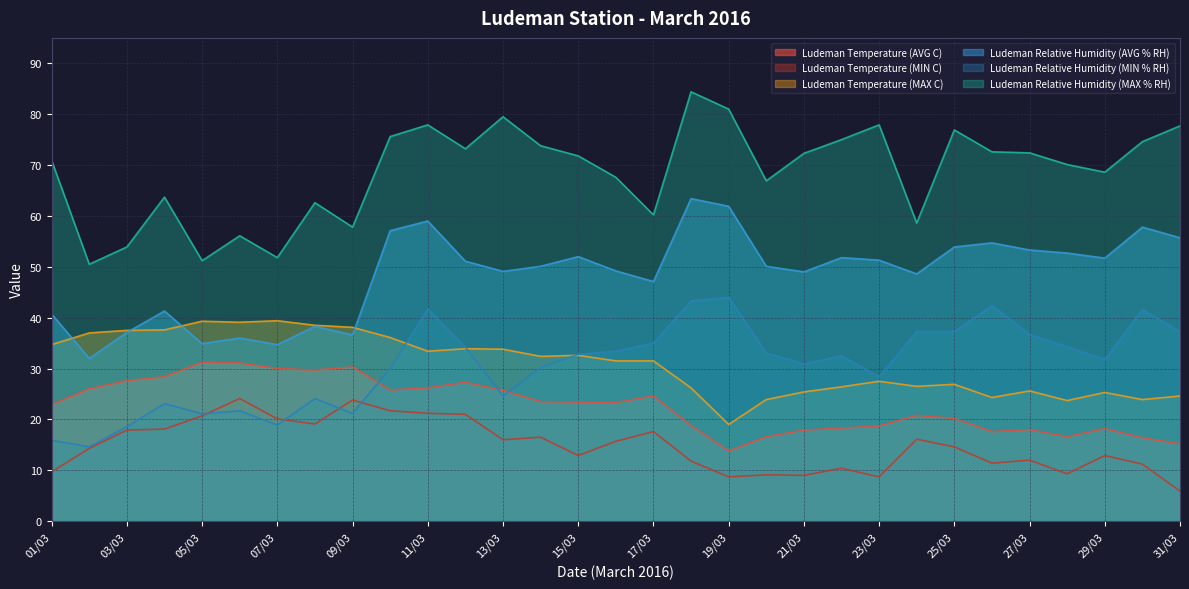

What is the maximum value for Ludeman Temperature (AVG C)?

31.2